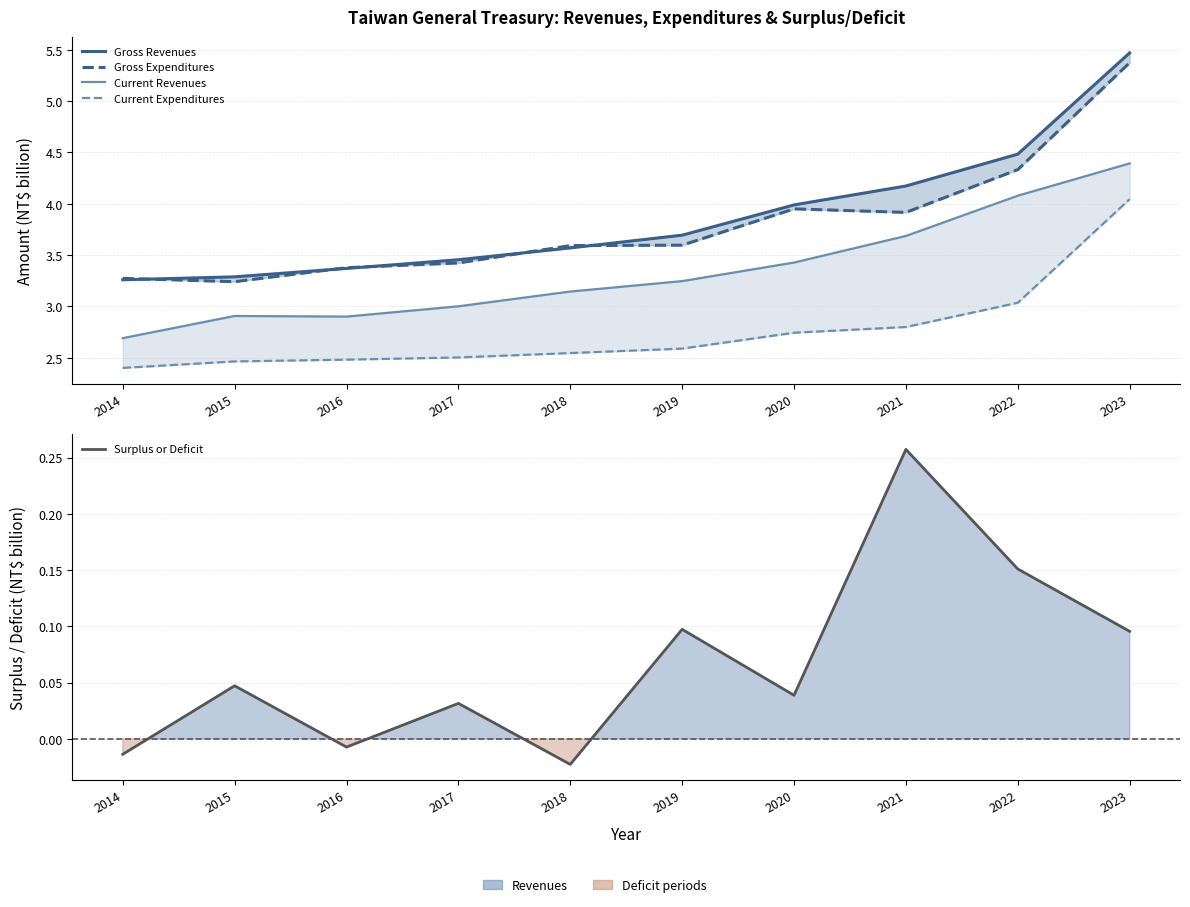

Reading left to right, extract all data points from this chart.

Gross Revenues: 3.3	3.3	3.4	3.5	3.6	3.7	4.0	4.2	4.5	5.5
Gross Expenditures: 3.3	3.2	3.4	3.4	3.6	3.6	4.0	3.9	4.3	5.4
Current Revenues: 2.7	2.9	2.9	3.0	3.1	3.2	3.4	3.7	4.1	4.4
Current Expenditures: 2.4	2.5	2.5	2.5	2.5	2.6	2.7	2.8	3.0	4.0
Surplus or Deficit: -0.0	0.0	-0.0	0.0	-0.0	0.1	0.0	0.3	0.2	0.1